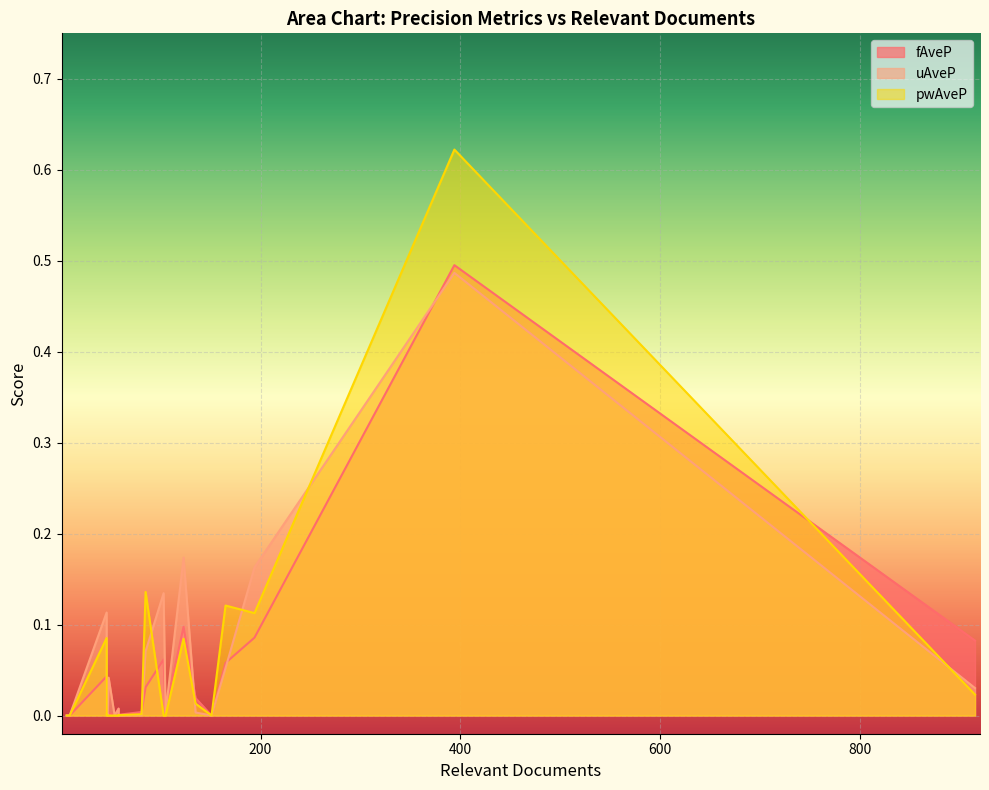

The value of pwAveP at 46 is 0.3. True or false?

False